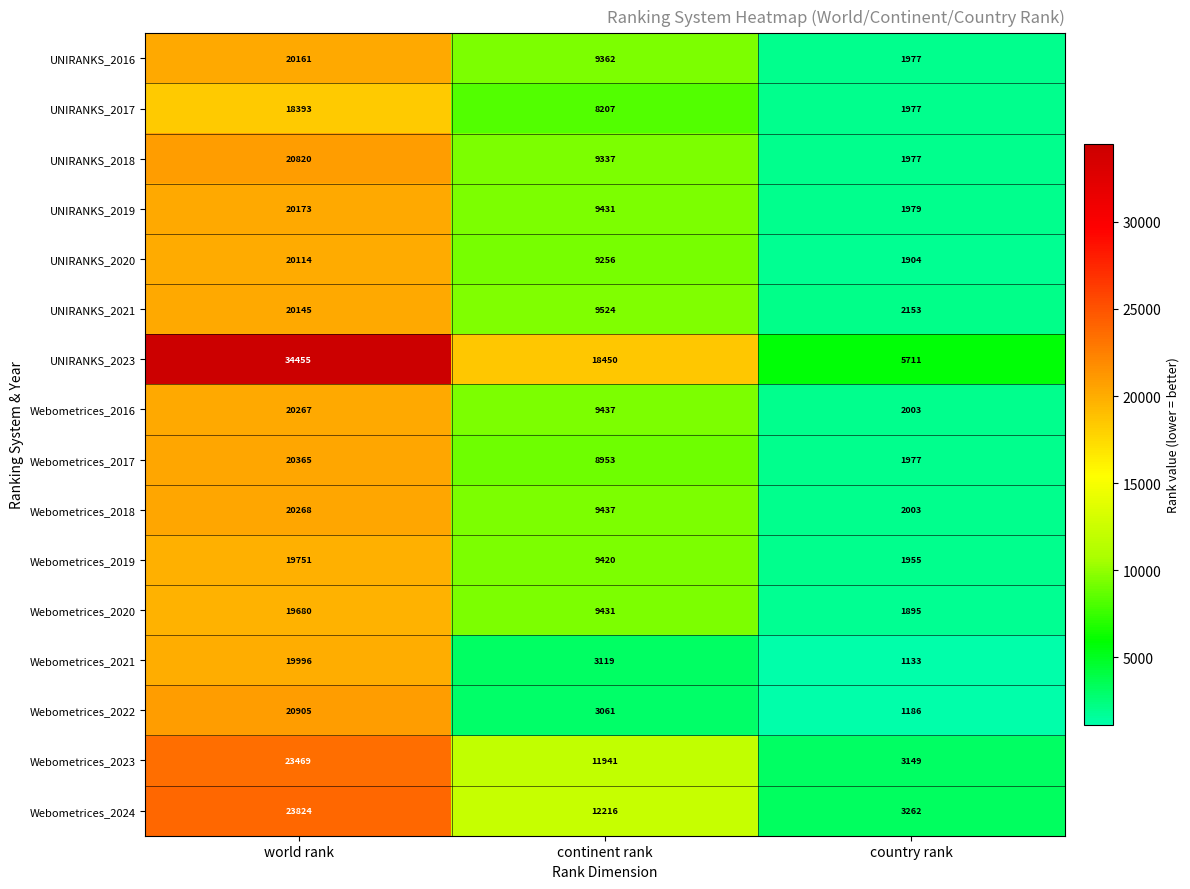

Count the UNIRANKS_2020 values in the range 1904 to 20114.

3